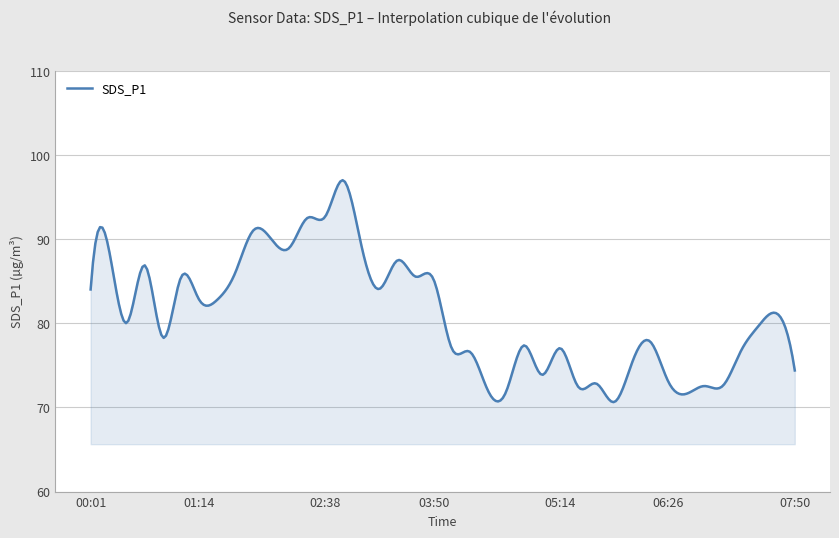

What is the maximum value shown in the chart?

97.0